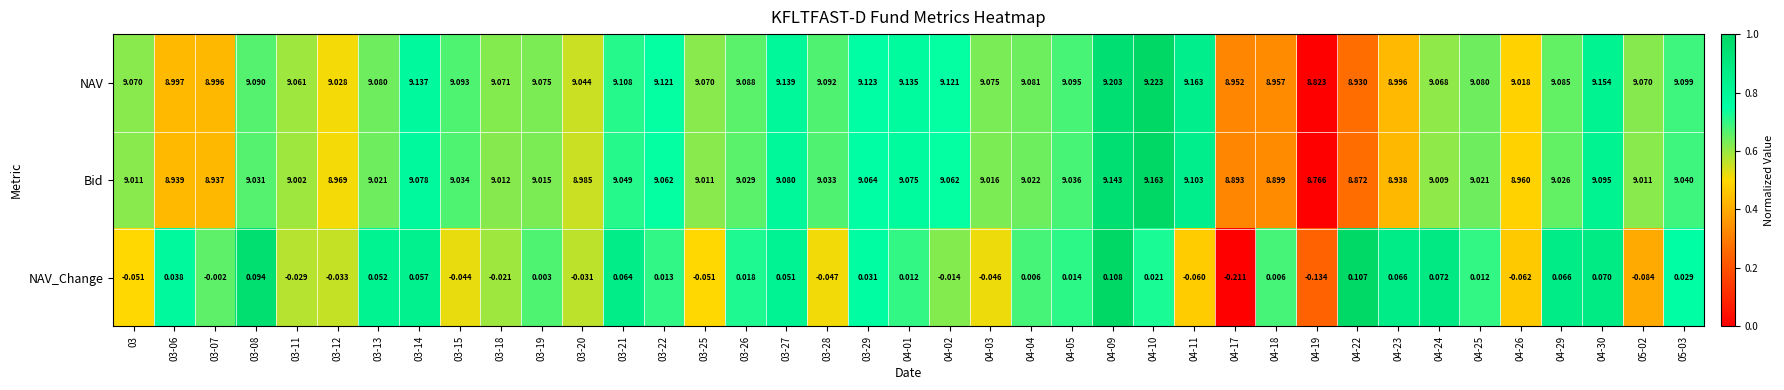

How many categories are shown in the chart?

39